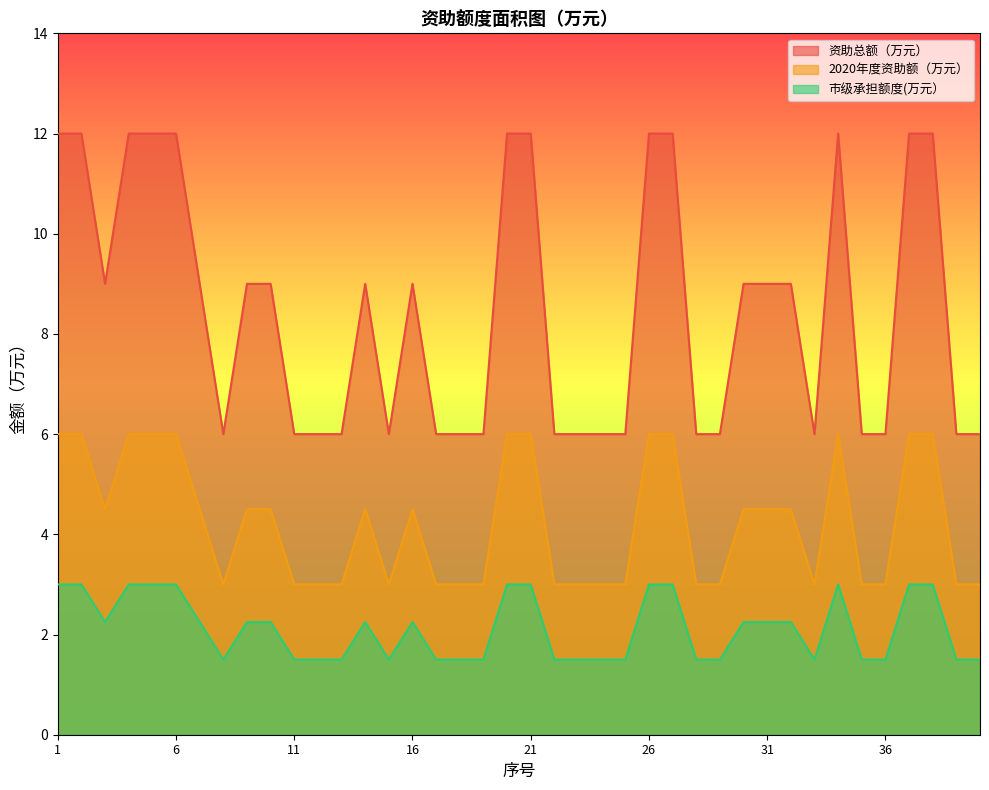

Reading left to right, extract all data points from this chart.

资助总额（万元）: 12.0	12.0	9.0	12.0	12.0	12.0	9.0	6.0	9.0	9.0	6.0	6.0	6.0	9.0	6.0	9.0	6.0	6.0	6.0	12.0	12.0	6.0	6.0	6.0	6.0	12.0	12.0	6.0	6.0	9.0	9.0	9.0	6.0	12.0	6.0	6.0	12.0	12.0	6.0	6.0
2020年度资助额（万元）: 6.0	6.0	4.5	6.0	6.0	6.0	4.5	3.0	4.5	4.5	3.0	3.0	3.0	4.5	3.0	4.5	3.0	3.0	3.0	6.0	6.0	3.0	3.0	3.0	3.0	6.0	6.0	3.0	3.0	4.5	4.5	4.5	3.0	6.0	3.0	3.0	6.0	6.0	3.0	3.0
市级承担额度(万元）: 3.0	3.0	2.2	3.0	3.0	3.0	2.2	1.5	2.2	2.2	1.5	1.5	1.5	2.2	1.5	2.2	1.5	1.5	1.5	3.0	3.0	1.5	1.5	1.5	1.5	3.0	3.0	1.5	1.5	2.2	2.2	2.2	1.5	3.0	1.5	1.5	3.0	3.0	1.5	1.5